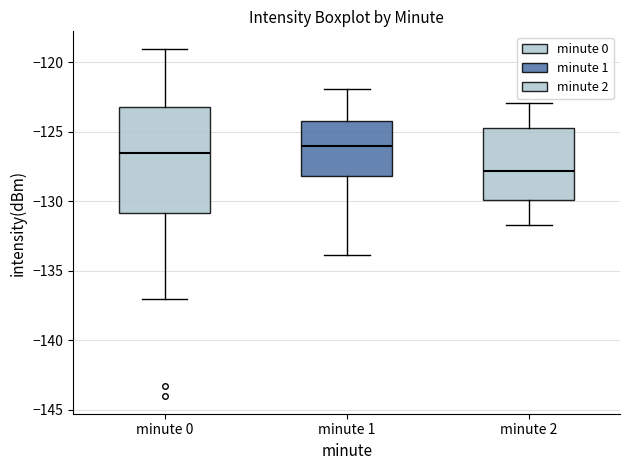

Which box's median line is the lowest?

minute 2